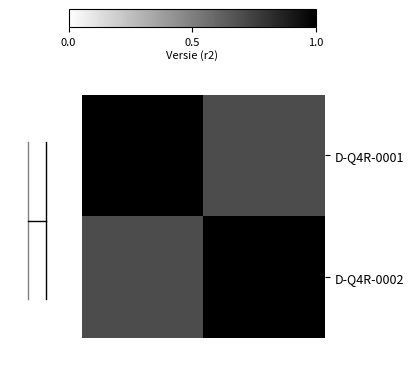

How many data points does each series have?

2